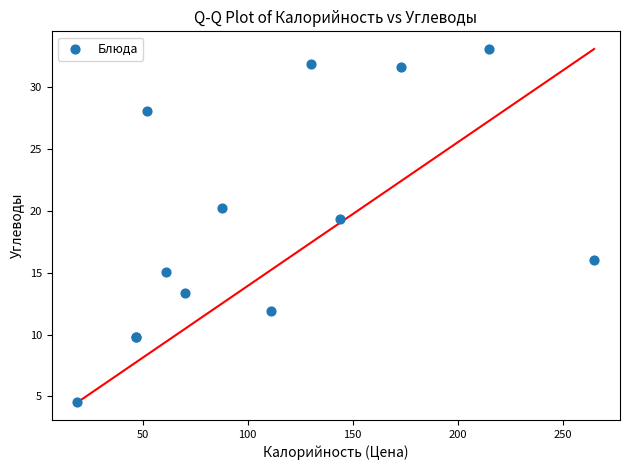

What Y value in the scatter plot is closest to 18?

19.3